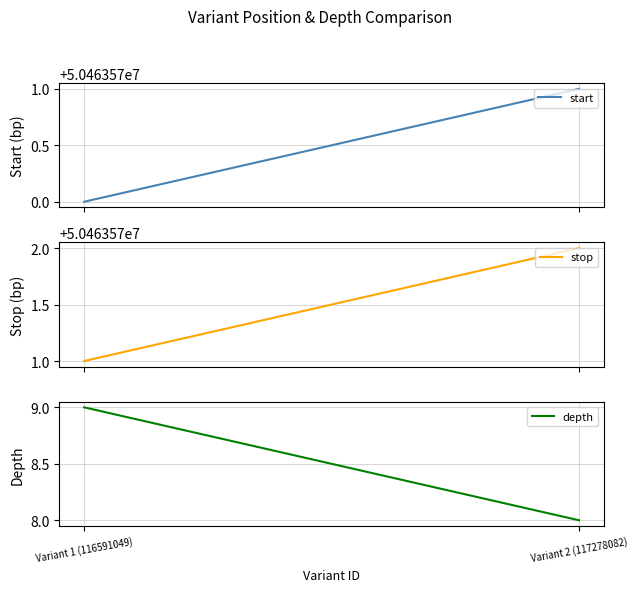

What is the label of the 2nd point from the right?

Variant 1 (116591049)